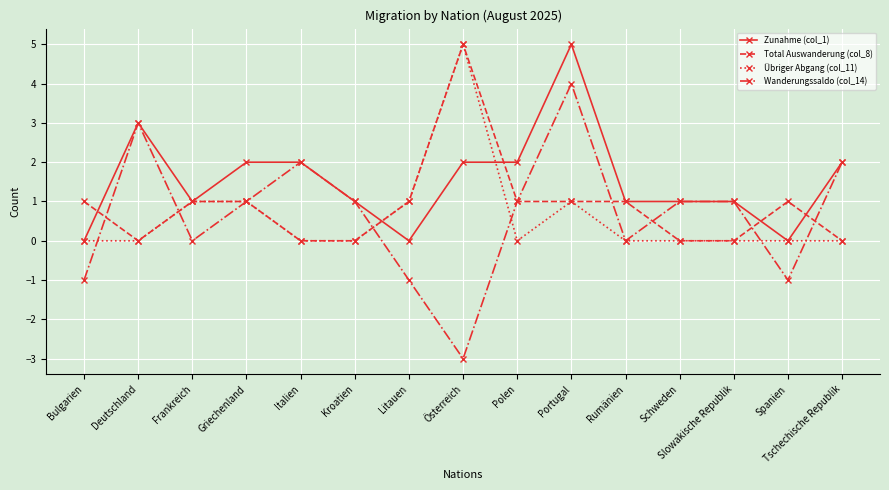

Count the Zunahme (col_1) values in the range 1 to 2.

10